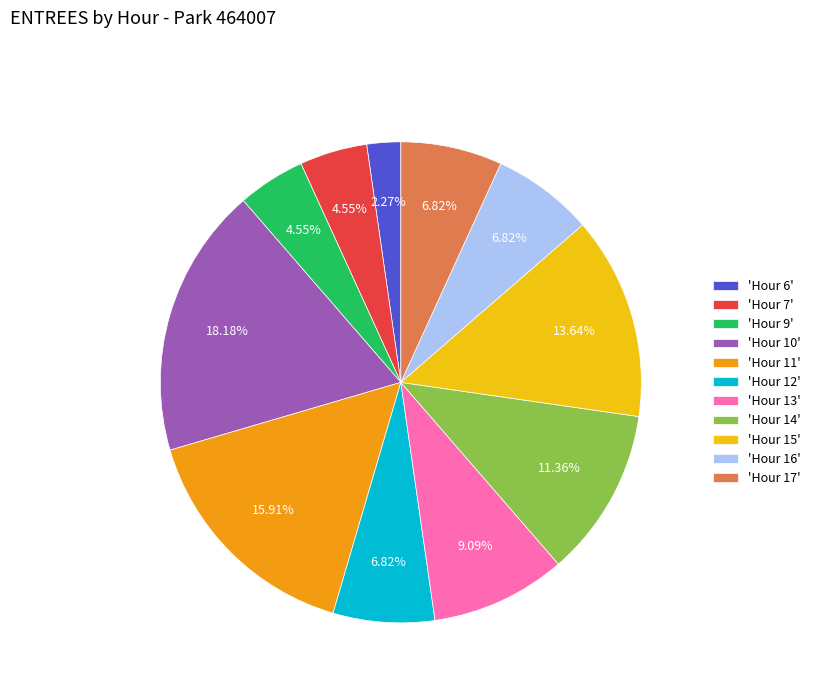

Is the sum of 'Hour 17' and 'Hour 9' greater than half?

No